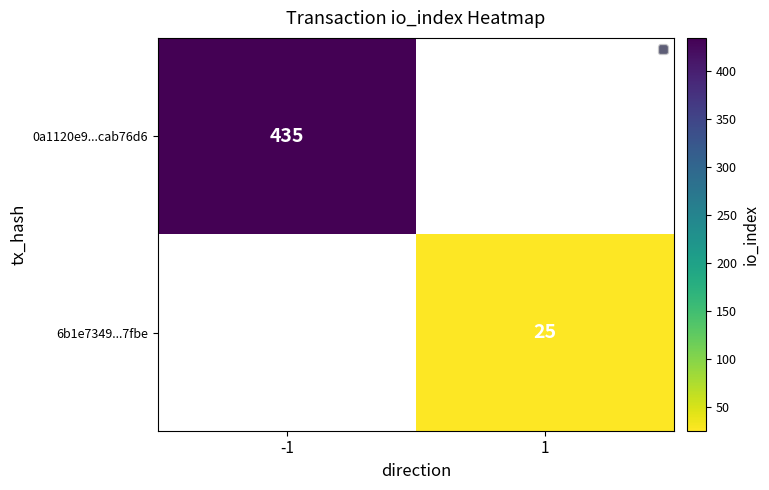

The value of 6b1e7349...7fbe at 1 is 25. True or false?

True